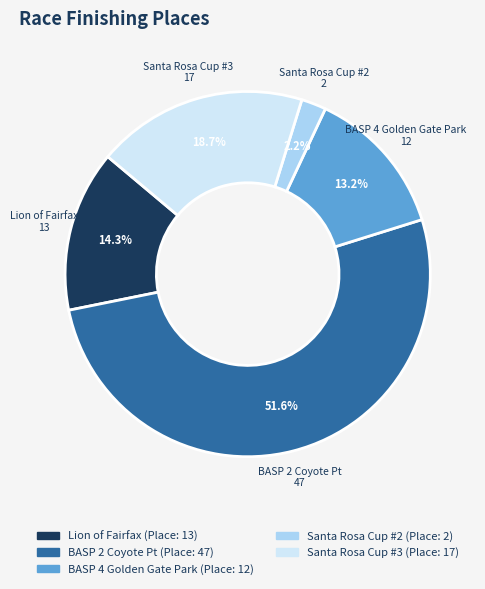

Which has a higher value, Santa Rosa Cup #3 or BASP 4 Golden Gate Park?

Santa Rosa Cup #3